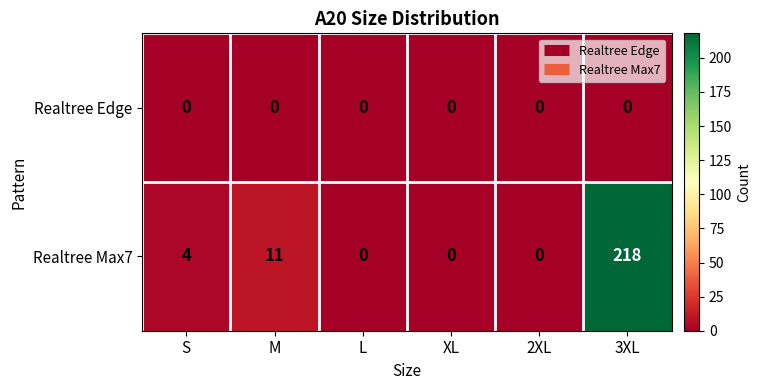

What value does the Realtree Max7 series have at 3XL, to the nearest 10?

220